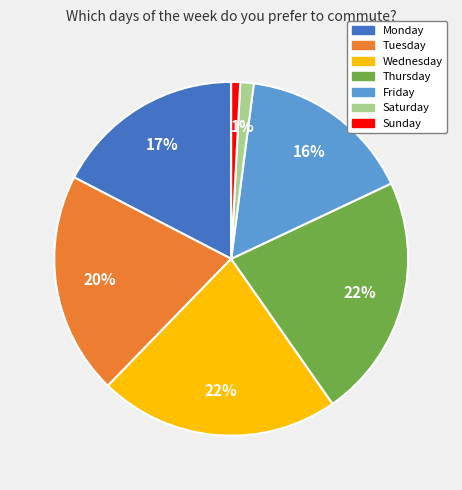

How many segments does this pie chart have?

7